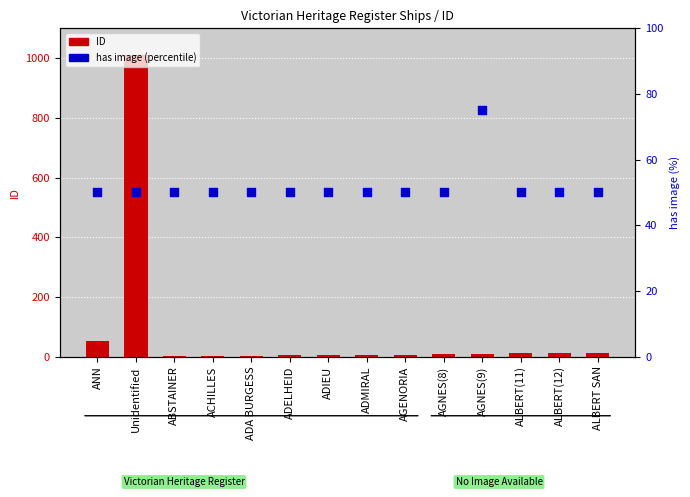

What is the total value across all series at ABSTAINER?

51